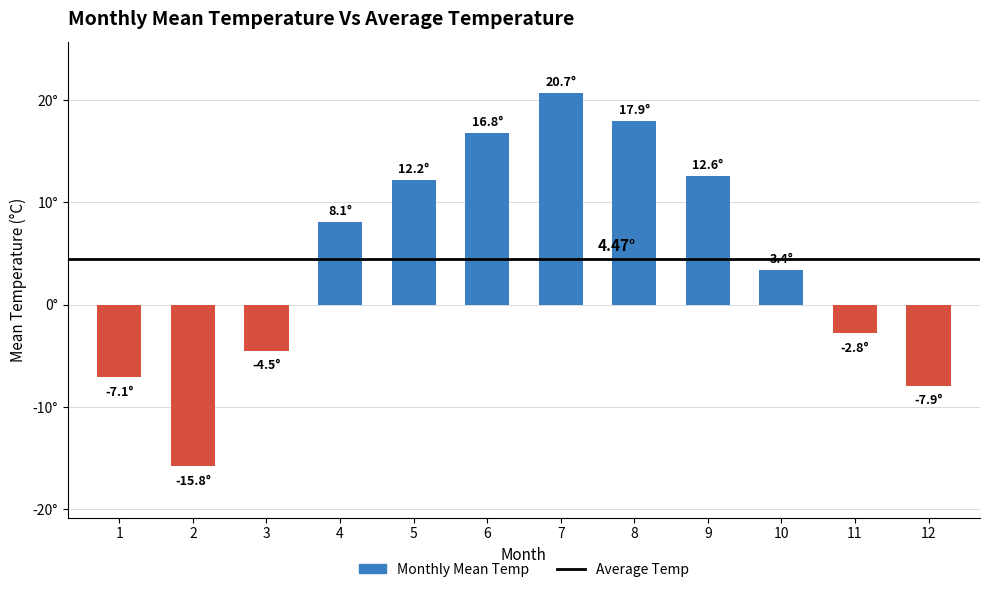

Are the bars horizontal?

No